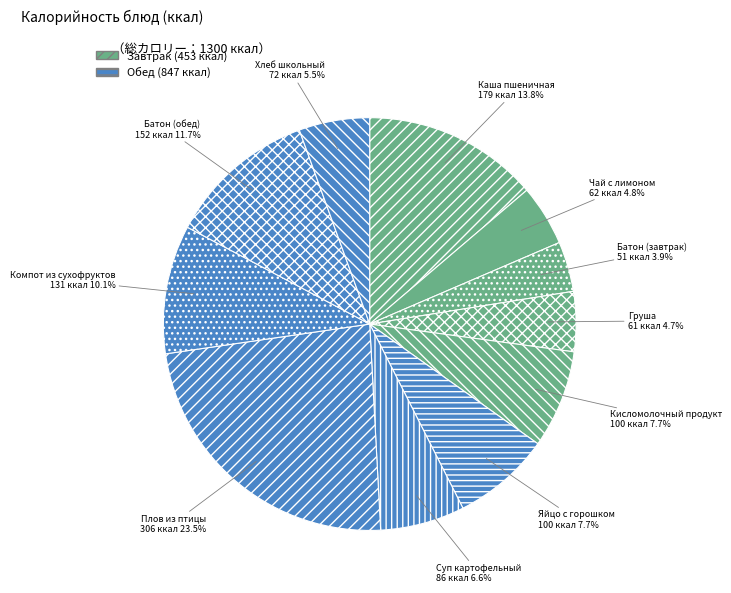

Combined, what portion of the pie is Груша and Каша пшеничная?

18.5%